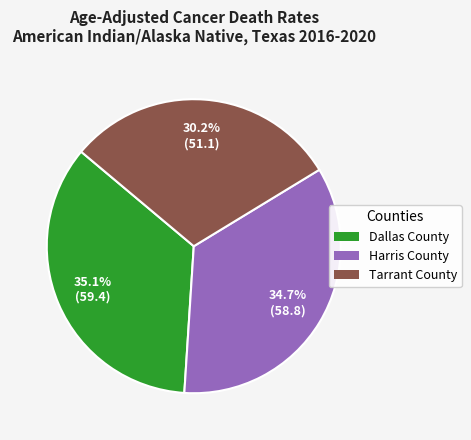

Is it true that Dallas County is 29% of the pie?

False